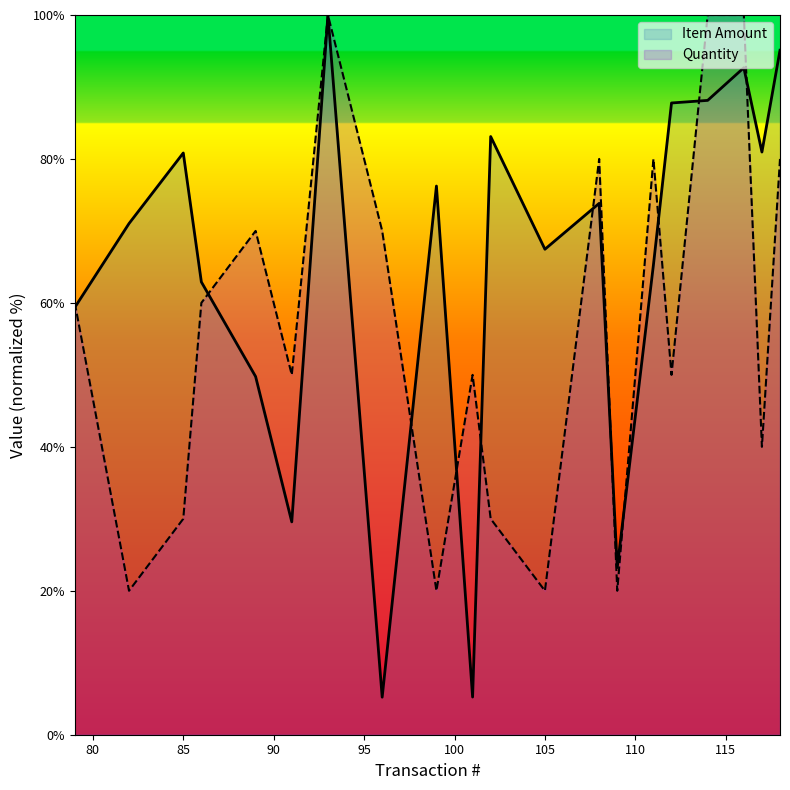

True or false: Item Amount and Quantity intersect in this chart.

True